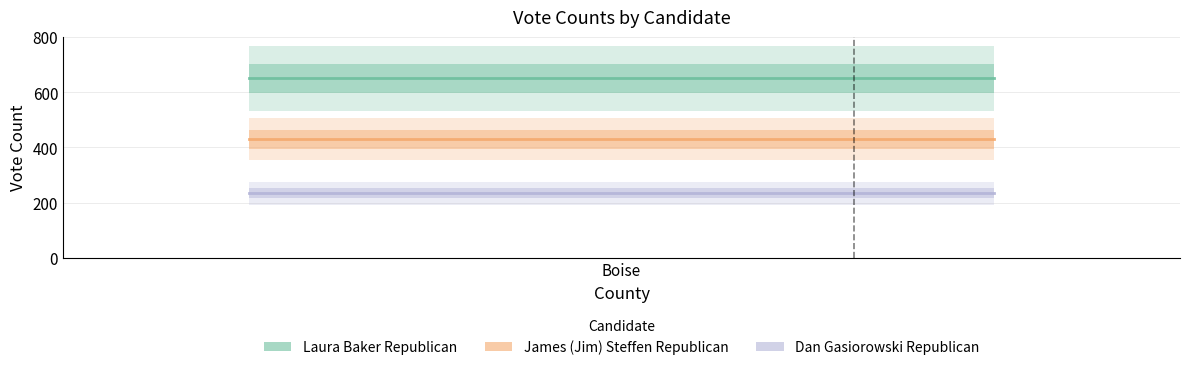

Rank the series by their average value, from lowest to highest.

Dan Gasiorowski Republican, James (Jim) Steffen Republican, Laura Baker Republican